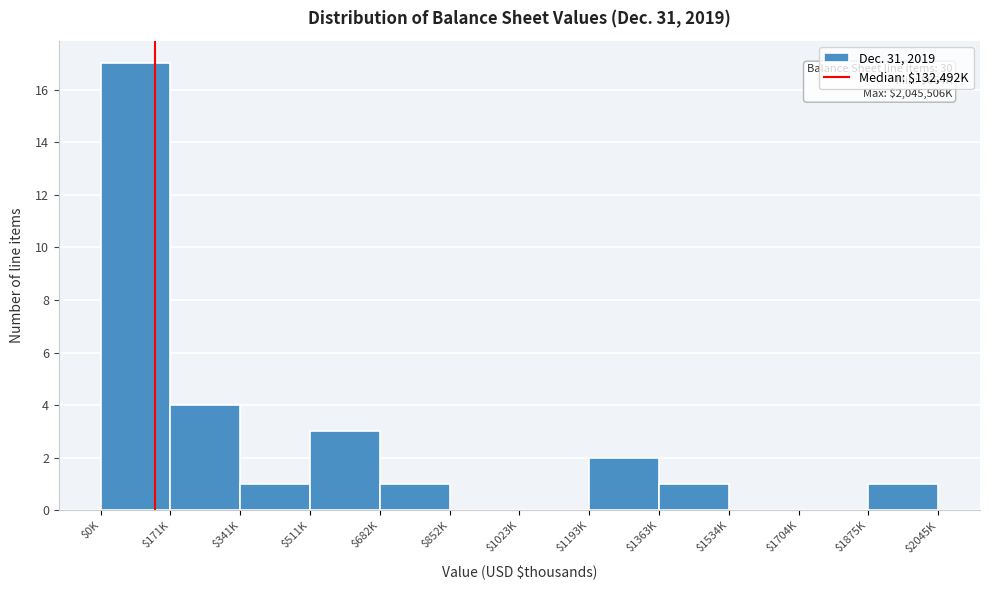

What is the maximum value shown in the chart?

17